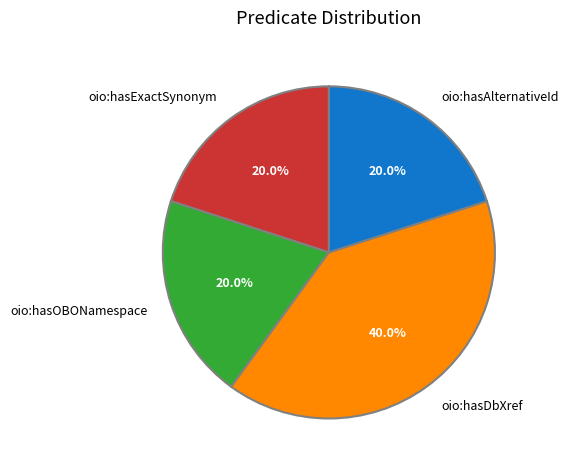

Does oio:hasExactSynonym represent more than half of the total?

No